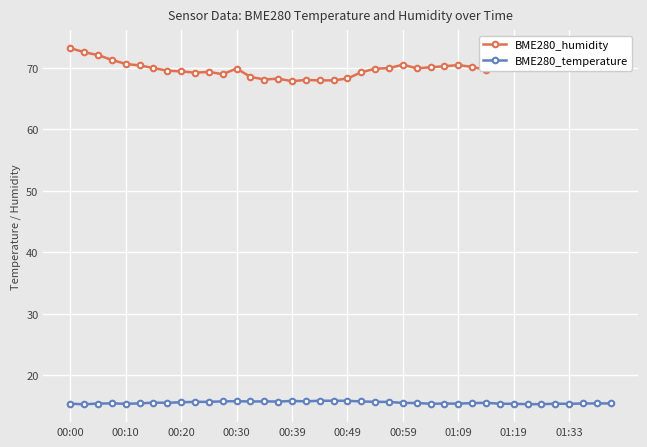

True or false: BME280_temperature has more than 0 points higher than both neighbors.

True